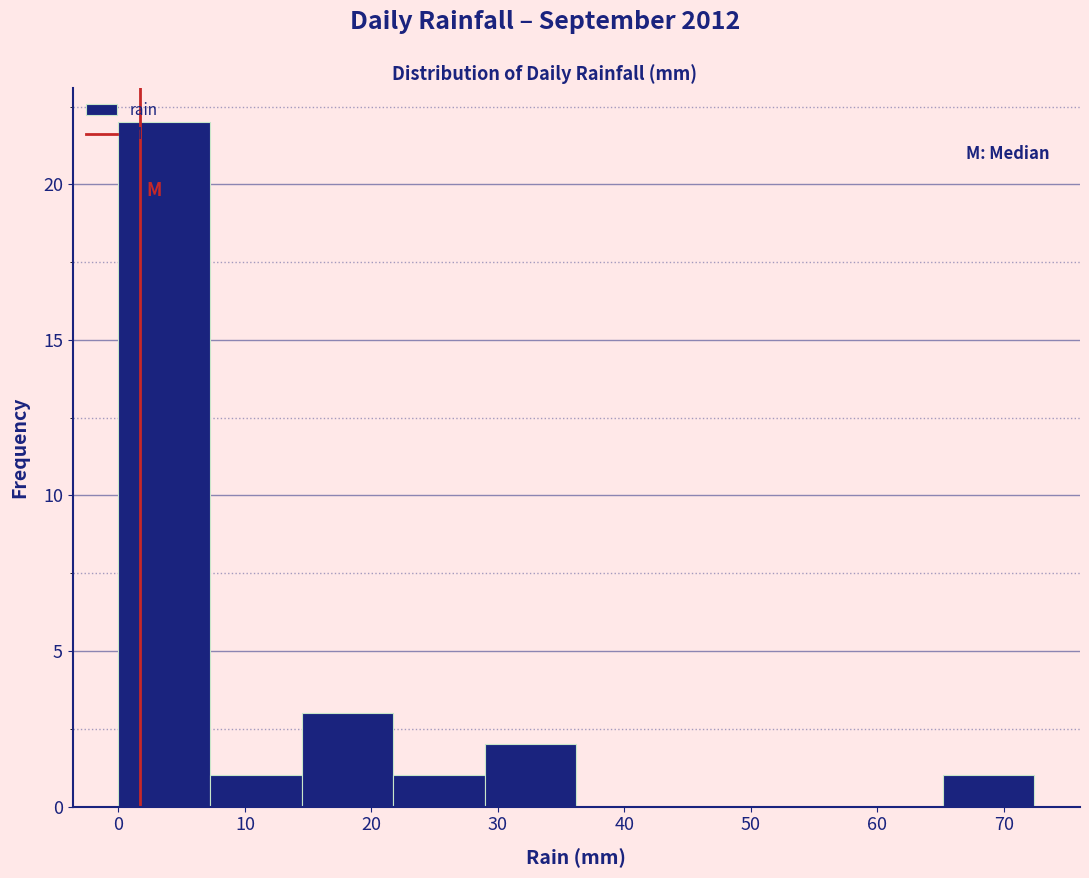

Reading left to right, list every bar in this chart as the range it spans on the x-axis followed by its height. Neither the bar edges nor the heights are printed on the chart, so give them approximately, as read against the axes.

0 to 7: 22
7 to 14: 1
14 to 22: 3
22 to 29: 1
29 to 36: 2
36 to 43: 0
43 to 51: 0
51 to 58: 0
58 to 65: 0
65 to 72: 1